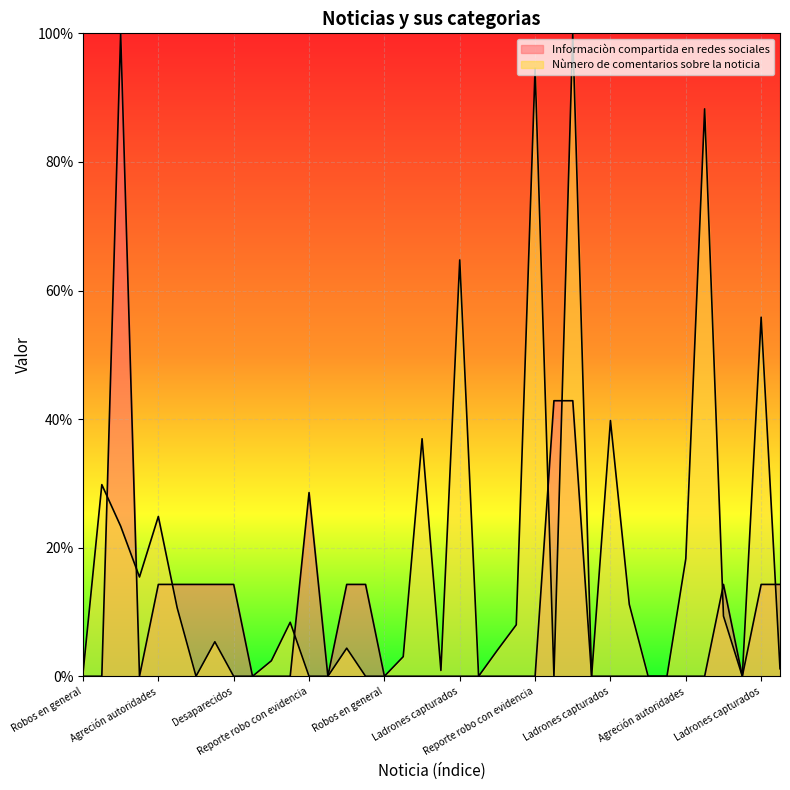

Which series ends up on top after the final intersection of Nùmero de comentarios sobre la noticia and Informaciòn compartida en redes sociales?

Informaciòn compartida en redes sociales